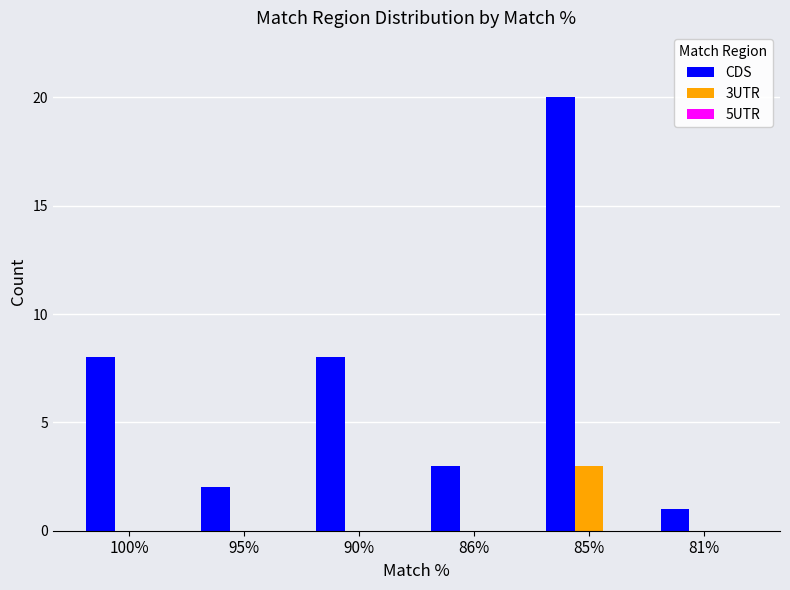

How many groups of bars are there?

6